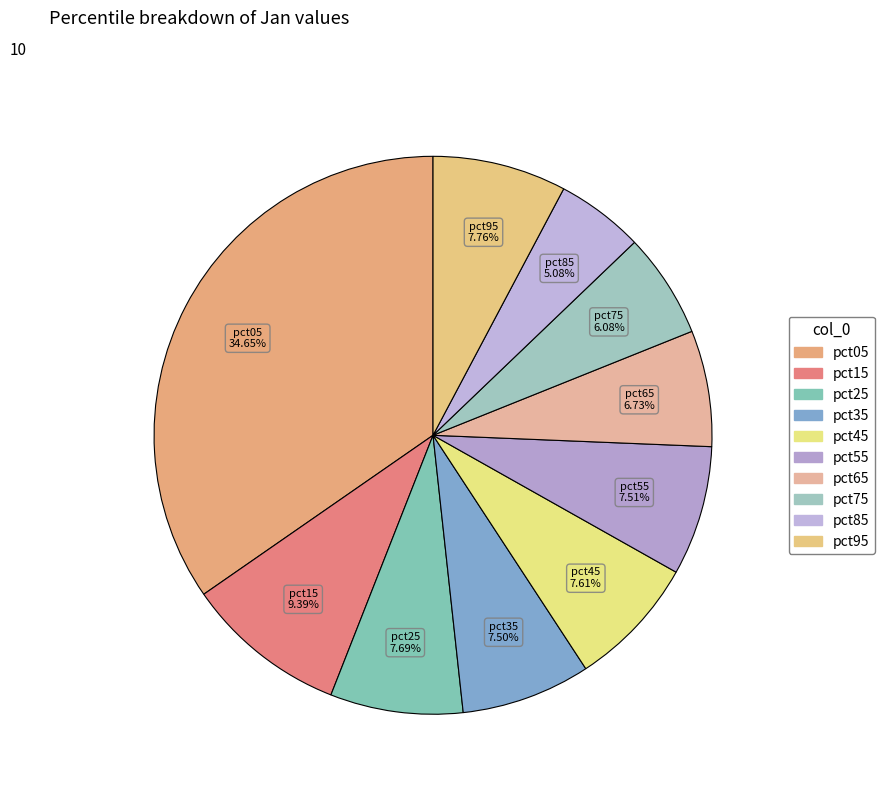

What is the largest slice in the pie chart?

pct05